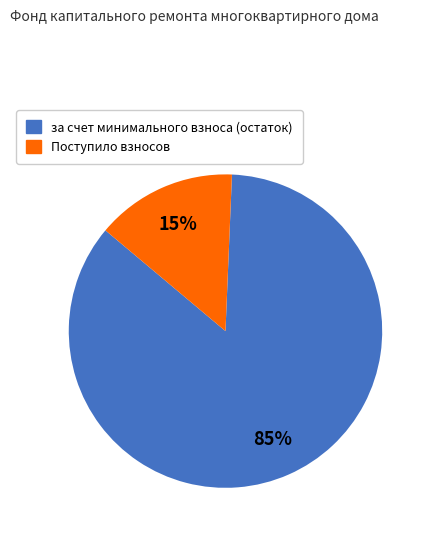

Does any single category account for the majority?

Yes